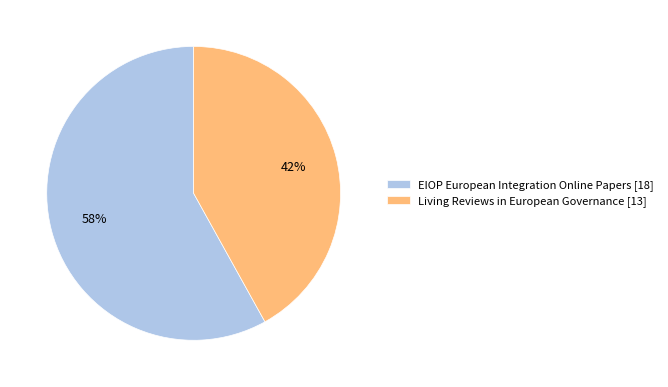

To the nearest percent, what portion does Living Reviews in European Governance [13] represent?

42%